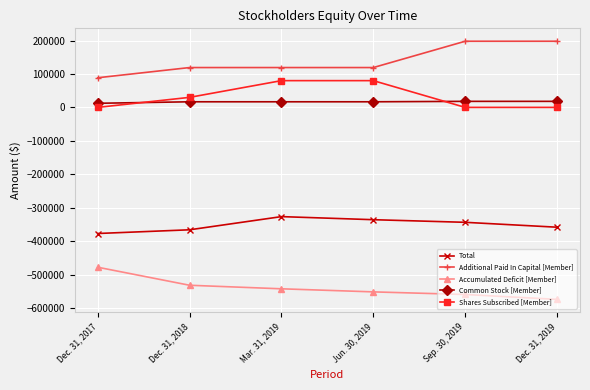

What is the sum of the Accumulated Deficit [Member] values at Mar. 31, 2019 and Dec. 31, 2017?

-1020728